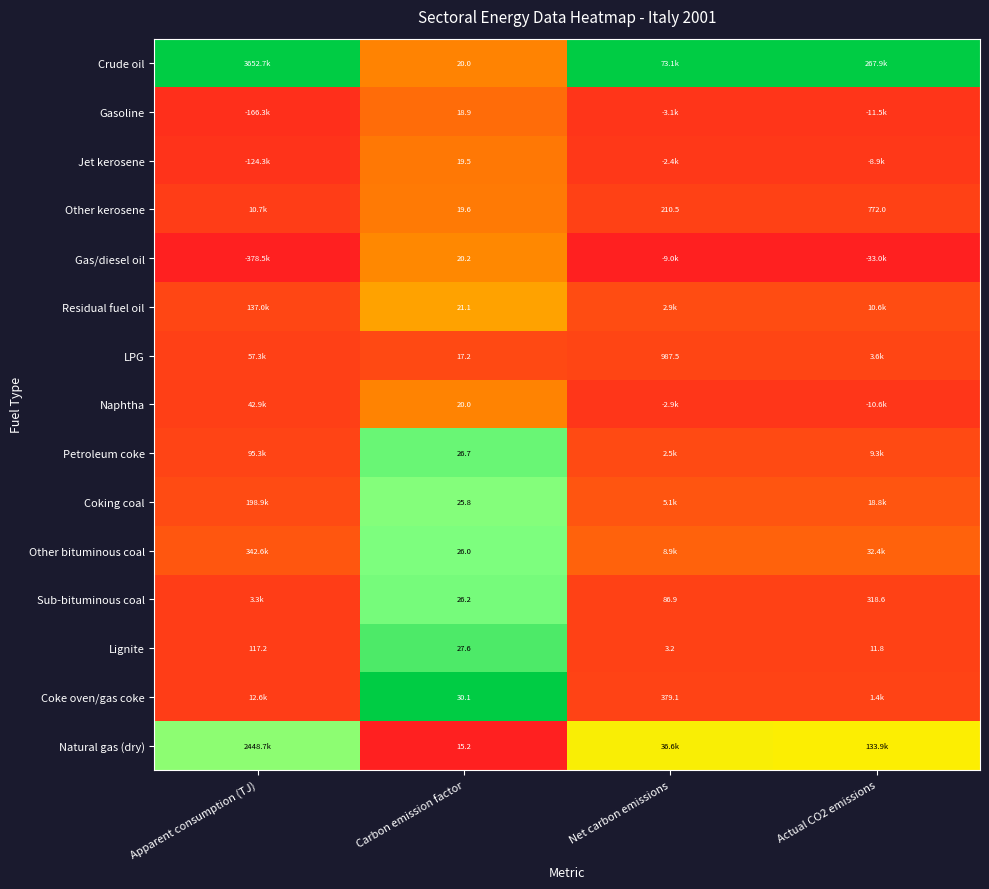

Is the value of Jet kerosene at Carbon emission factor greater than the value of Residual fuel oil at Carbon emission factor?

No